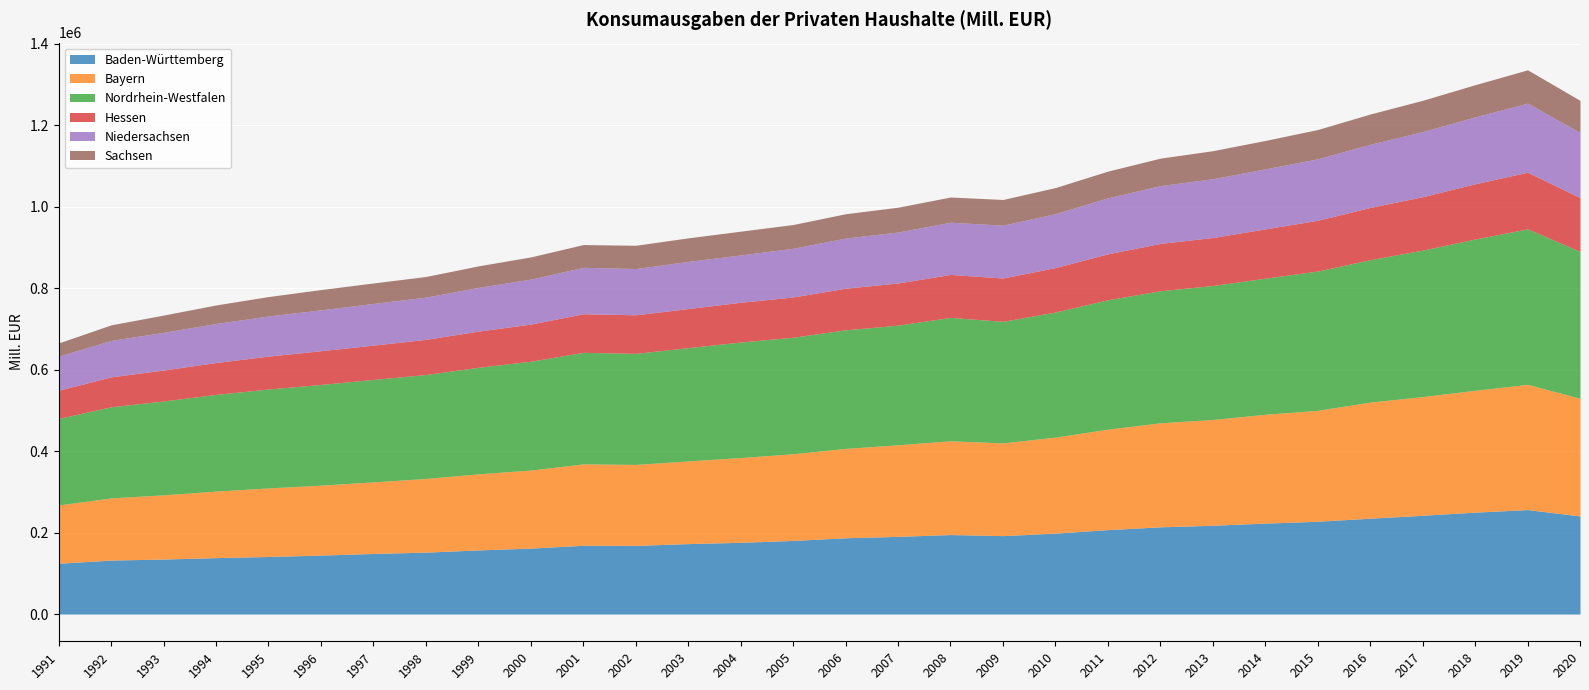

Which series changed the most between 1995 and 2007?

Bayern